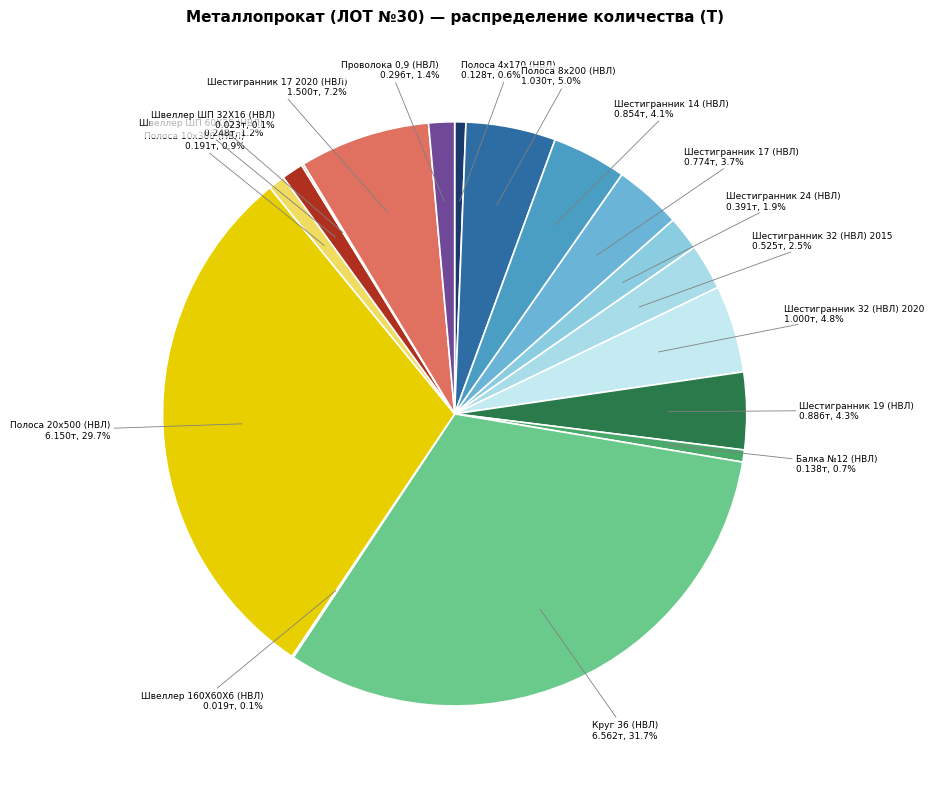

What is the smallest slice in the pie chart?

Швеллер 160Х60Х6 (НВЛ)